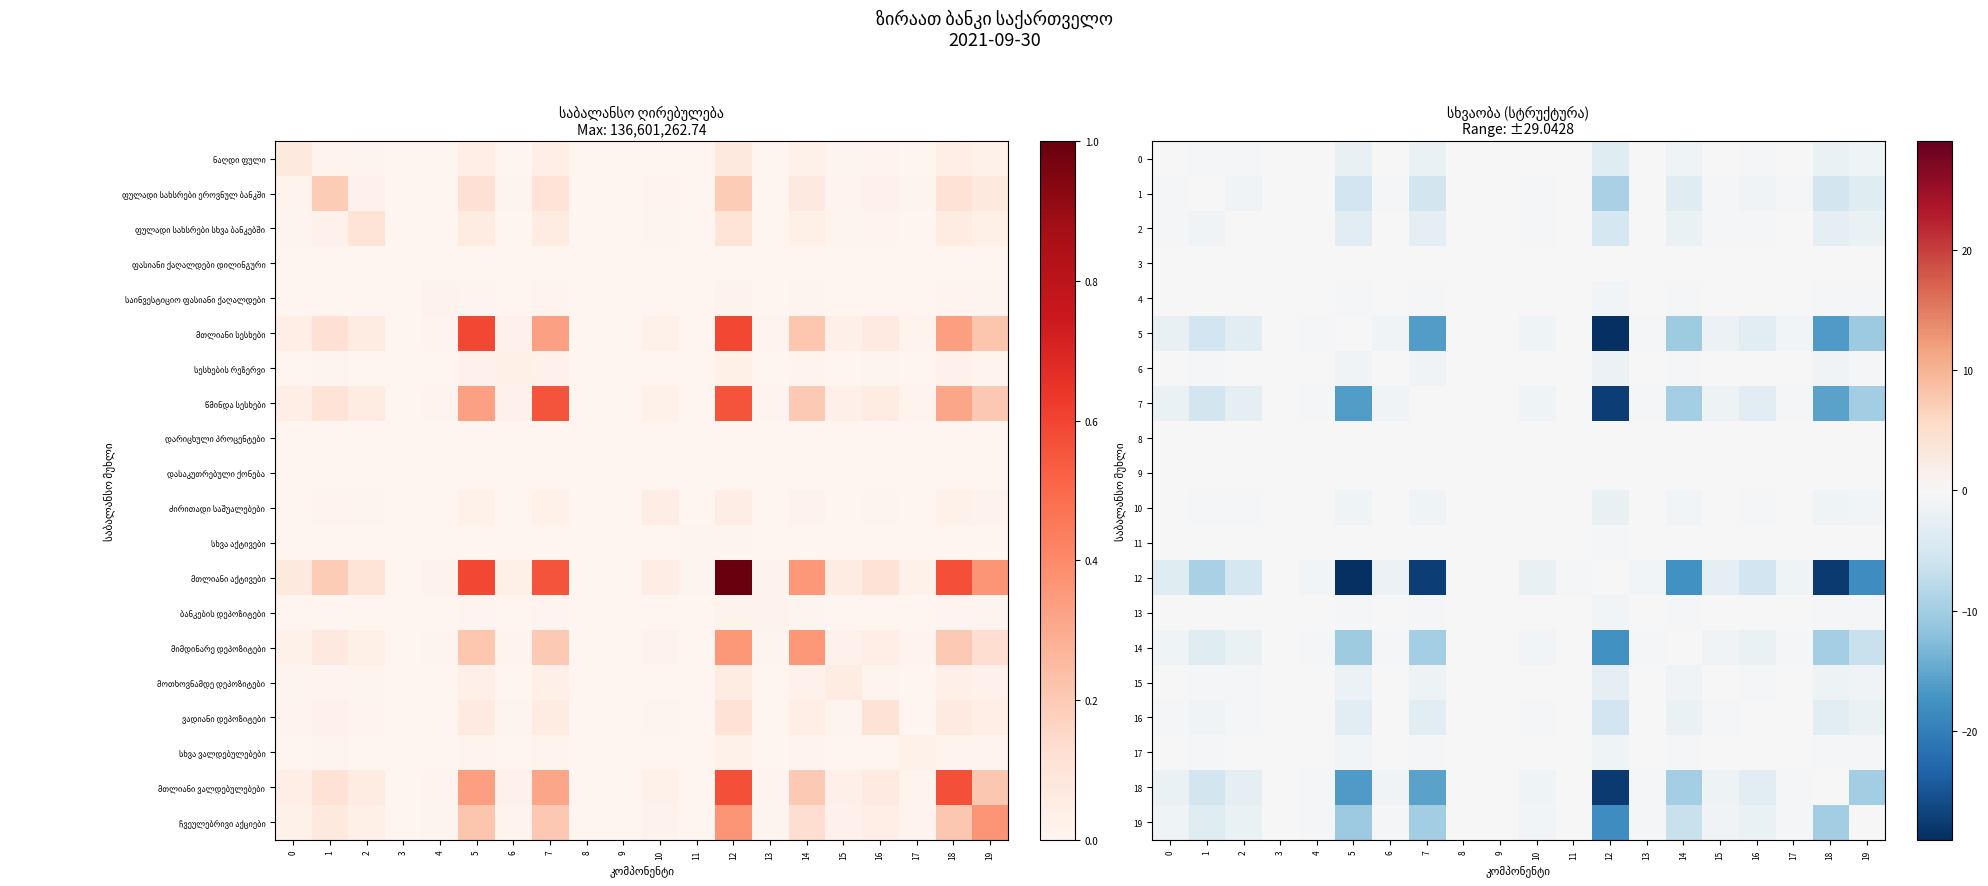

What is the average value of the 18 series?

-4.9